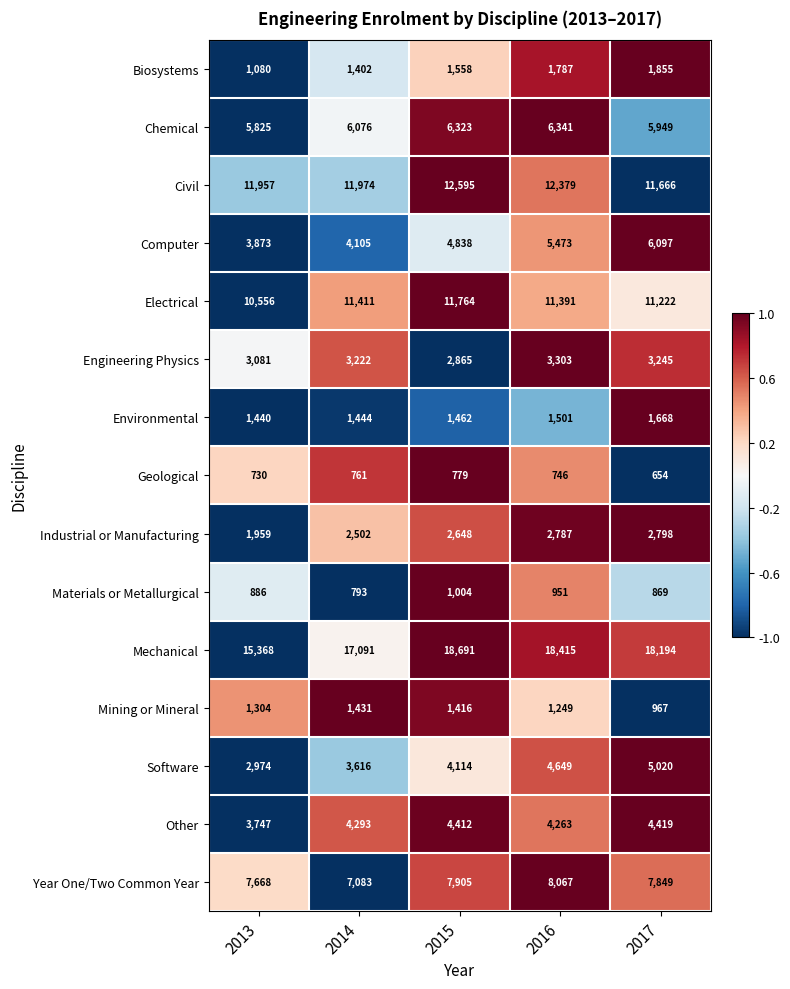

Count the number of data series in this chart.

15